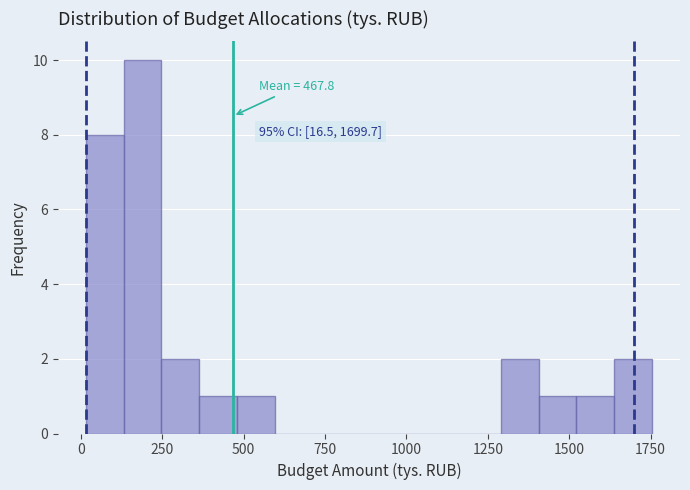

Read against the x-axis, roughly where is the centre of the tallest bar?

200